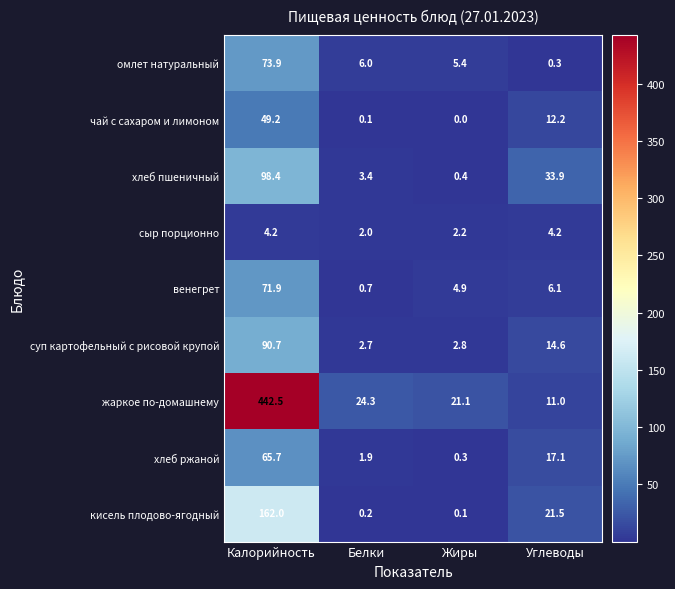

Is the value of хлеб ржаной at Углеводы greater than the value of жаркое по-домашнему at Белки?

No